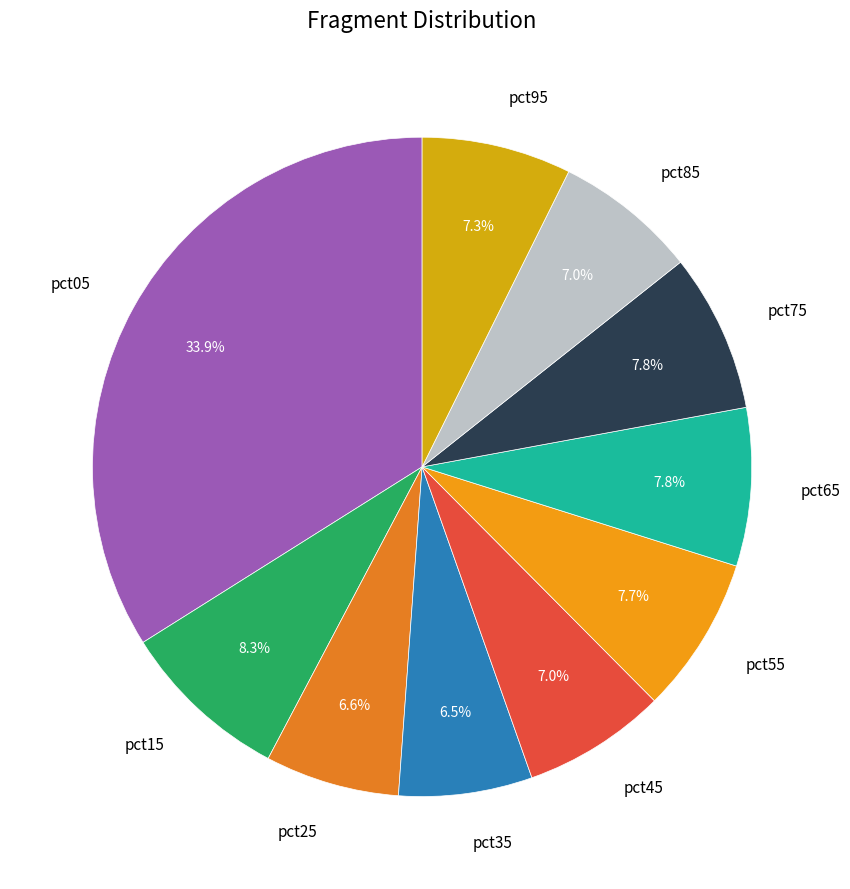

Which has a higher value, pct45 or pct15?

pct15